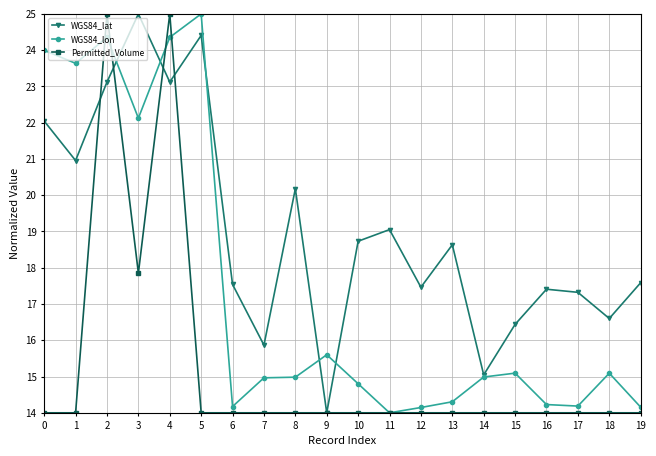

What is the spread (max minus min) of values at 7?

1.9